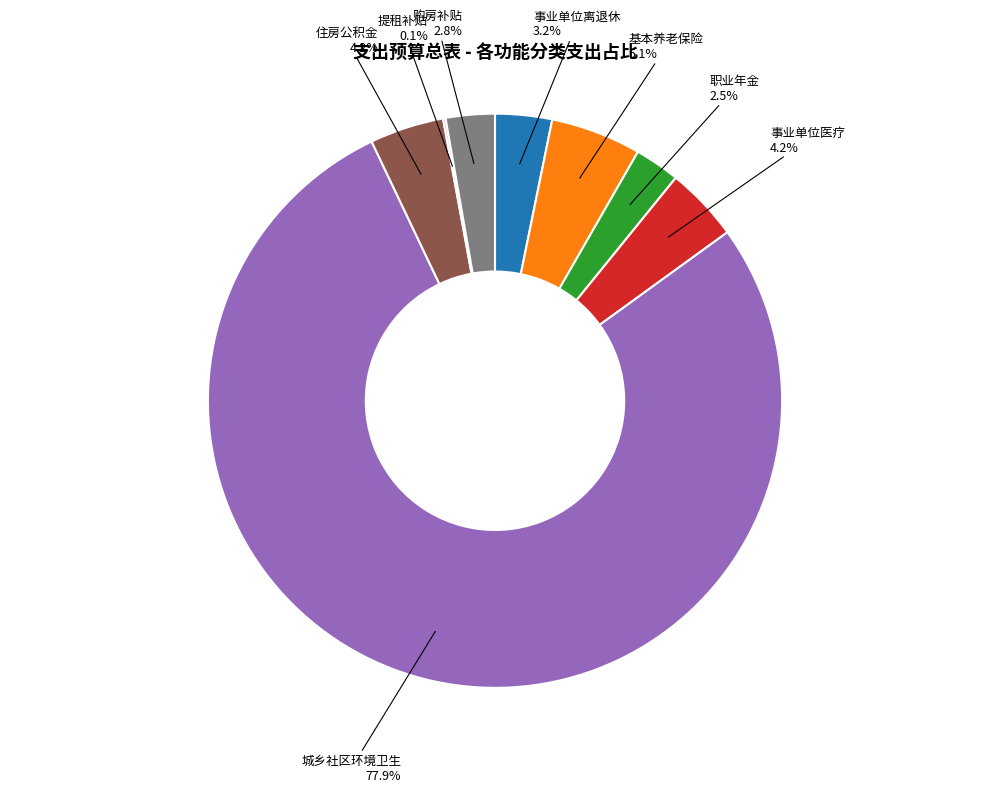

Is 住房公积金 the majority of the pie?

No